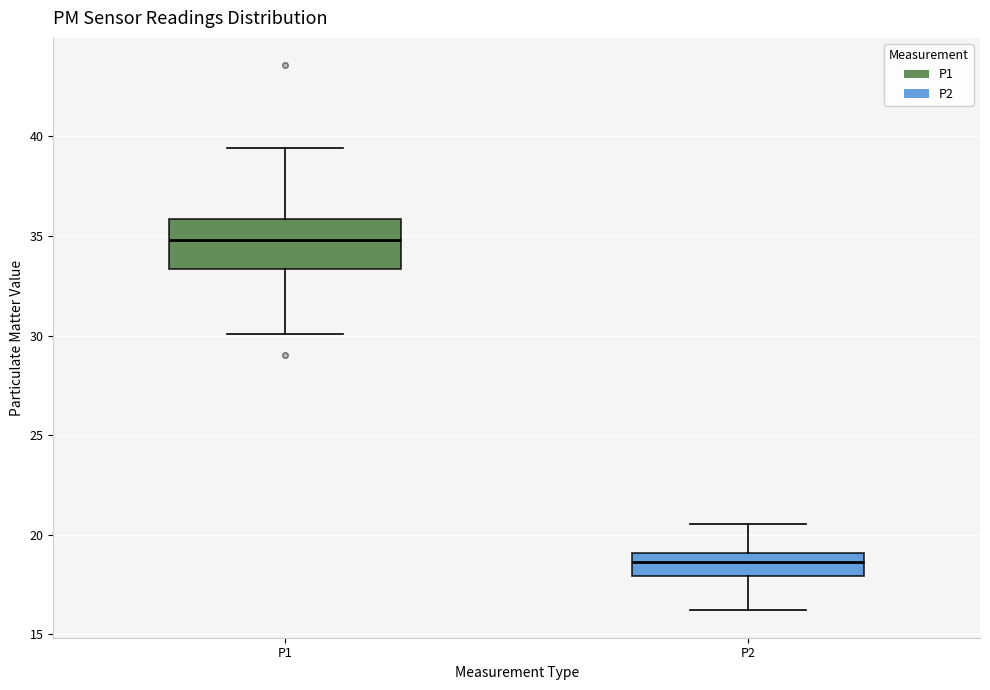

Reading left to right, read every box against the y-axis: the position of its median line, the range the box covers, and the ends of its whiskers. The values are not printed on the chart, so give them approximately, as read against the axis.

P1: median 35.0, box 33.5 to 36.0, whiskers 30.0 to 39.5
P2: median 18.5, box 18.0 to 19.0, whiskers 16.0 to 20.5